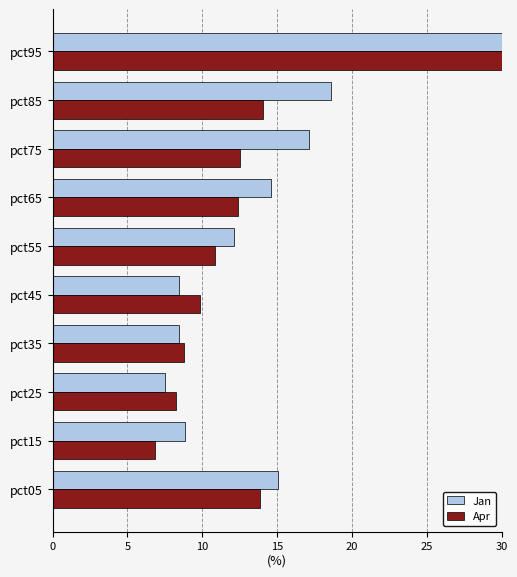

Which series has the widest spread of values?

Jan